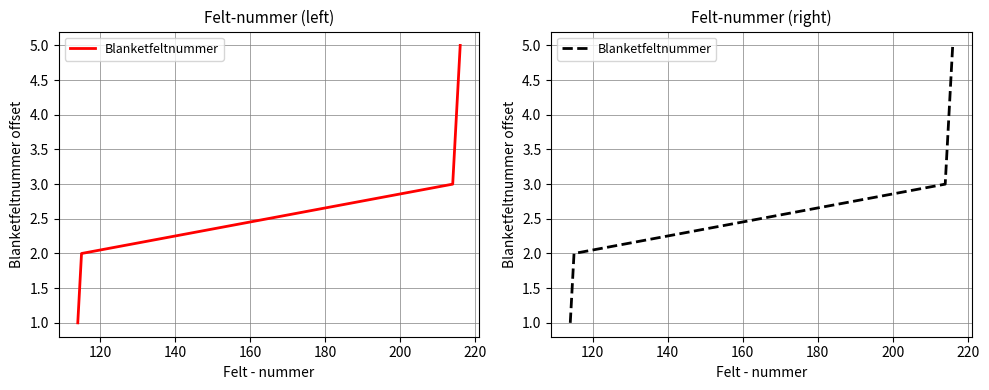

True or false: the data has more than 1 interior local peaks.

False